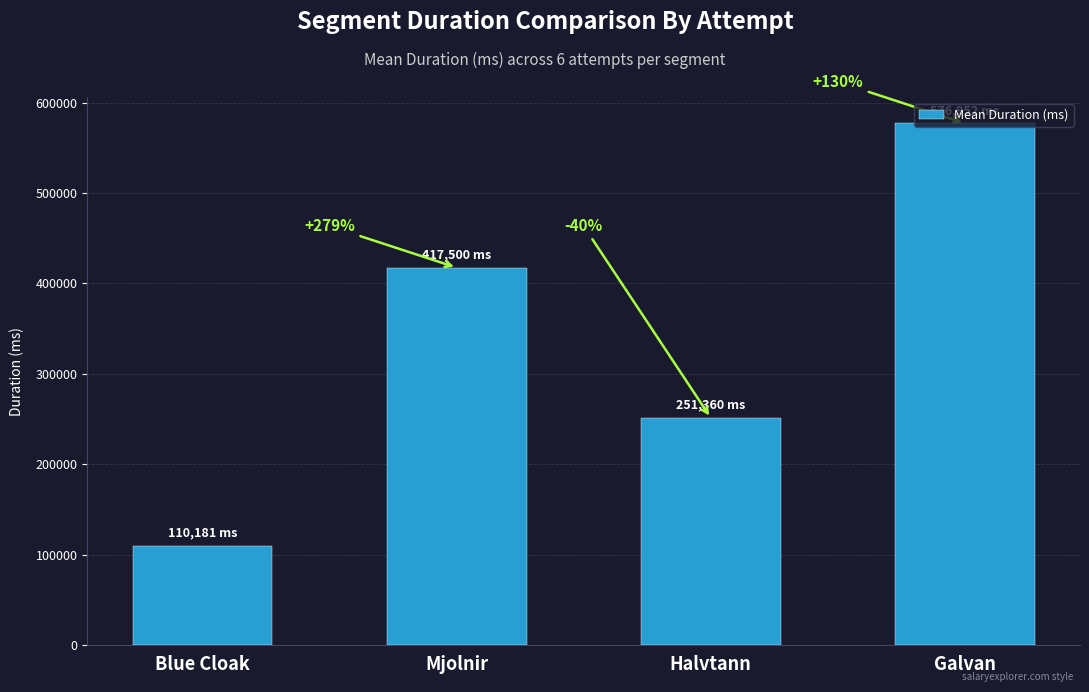

List the labels in order of value, largest first.

Galvan, Mjolnir, Halvtann, Blue Cloak